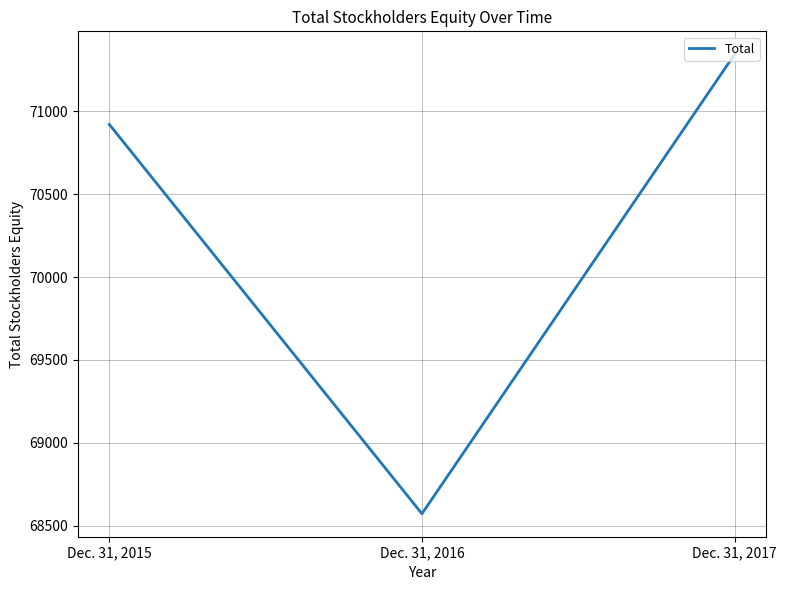

What is the difference between the maximum and minimum values?

2773